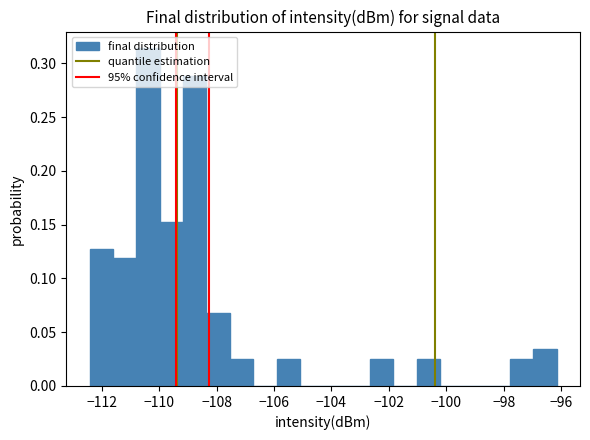

Reading left to right, list every bar in this chart as the range it spans on the x-axis followed by its height. Neither the bar edges nor the heights are printed on the chart, so give them approximately, as read against the axes.

-112.4 to -111.6: 0.125
-111.6 to -110.8: 0.120
-110.8 to -110.0: 0.315
-110.0 to -109.2: 0.155
-109.2 to -108.4: 0.290
-108.4 to -107.6: 0.070
-107.6 to -106.8: 0.025
-106.8 to -106.0: 0
-106.0 to -105.0: 0.025
-105.0 to -104.2: 0
-104.2 to -103.4: 0
-103.4 to -102.6: 0
-102.6 to -101.8: 0.025
-101.8 to -101.0: 0
-101.0 to -100.2: 0.025
-100.2 to -99.4: 0
-99.4 to -98.6: 0
-98.6 to -97.8: 0
-97.8 to -97.0: 0.025
-97.0 to -96.2: 0.035